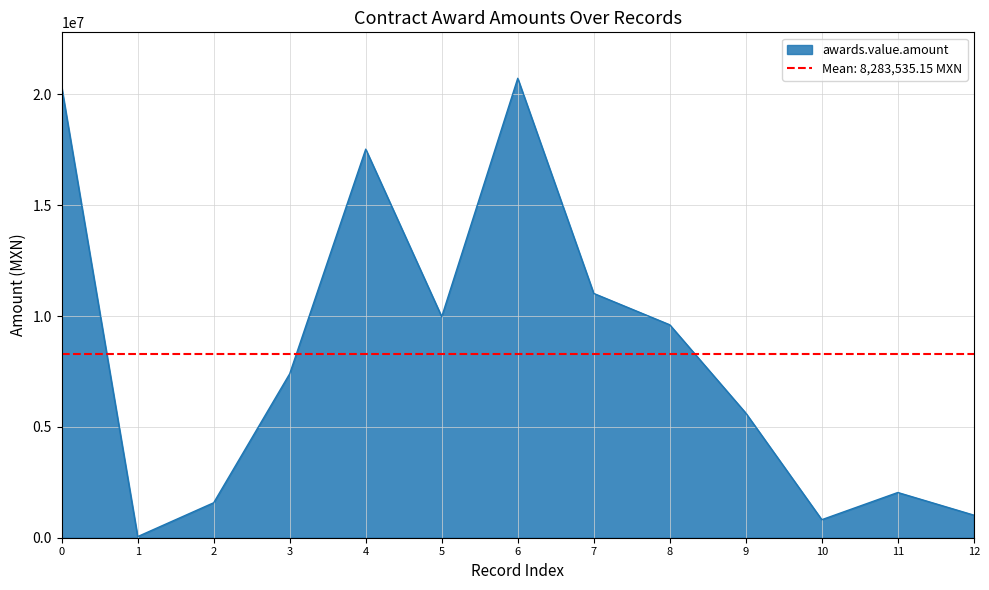

The value of awards.value.amount at 7 is 11017886.1. True or false?

True